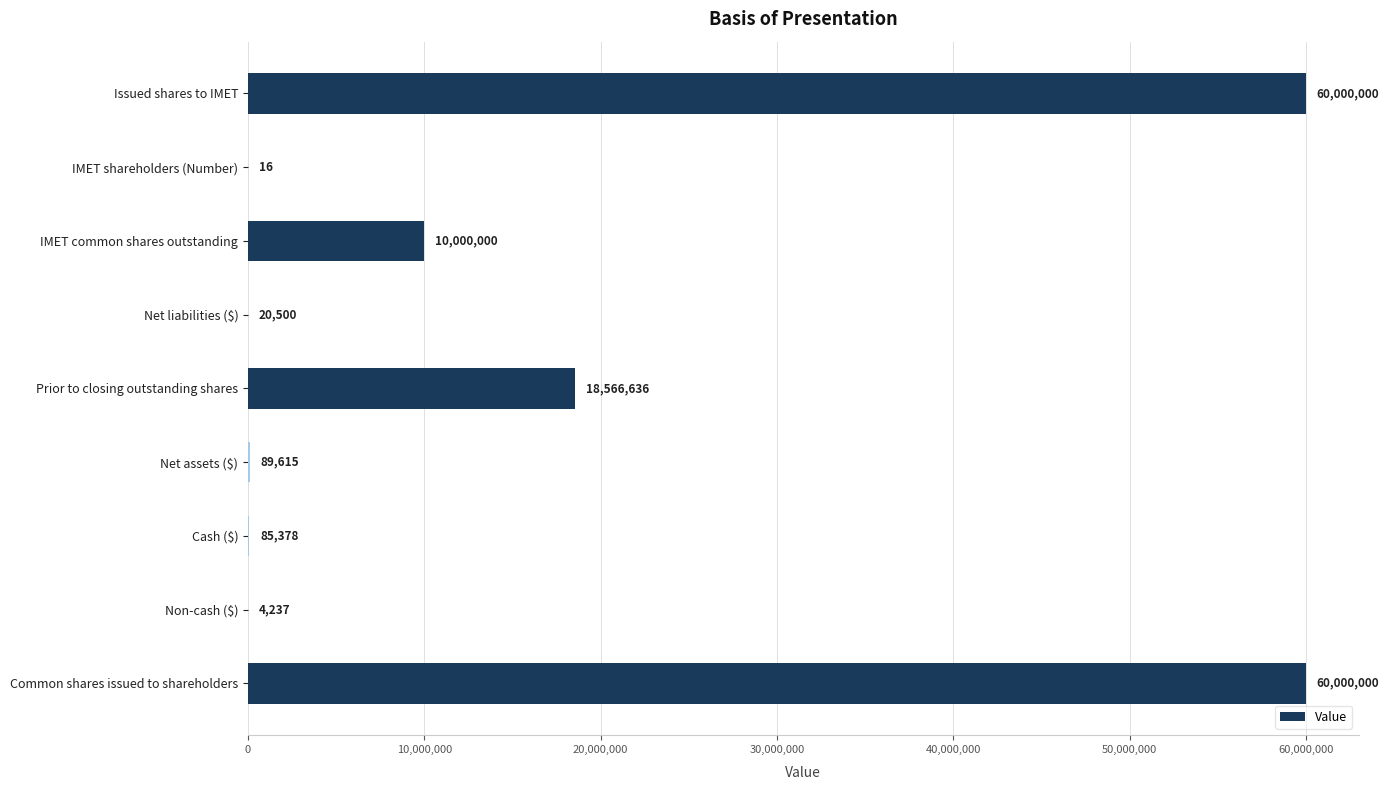

What value does the data have at Non-cash ($)?

4237